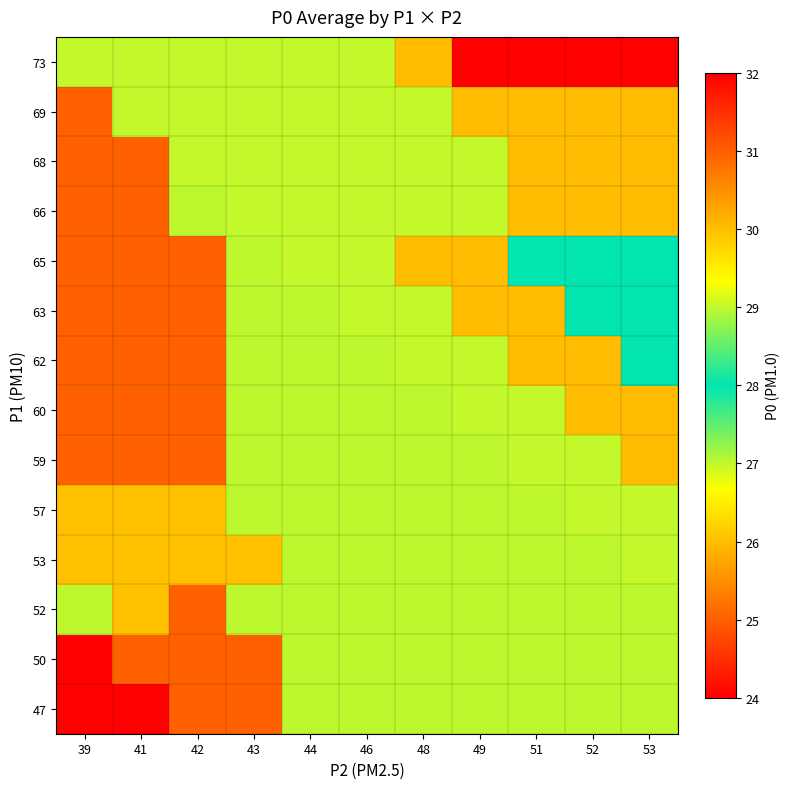

Rank the series by their maximum value, from highest to lowest.

73, 59, 60, 62, 63, 65, 66, 68, 69, 53, 57, 47, 50, 52